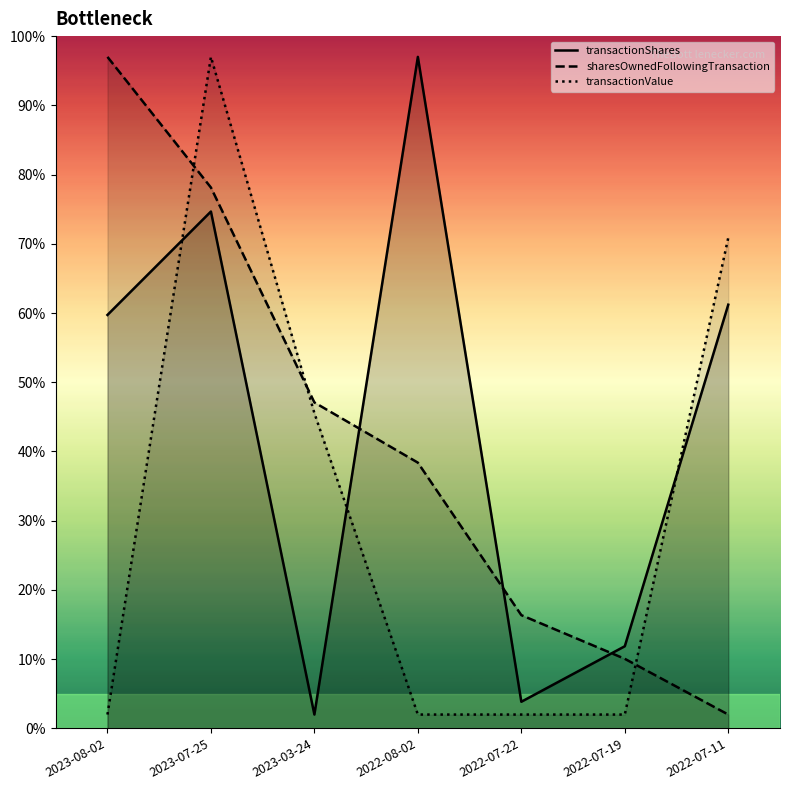

What position from the left is 2023-07-25?

2